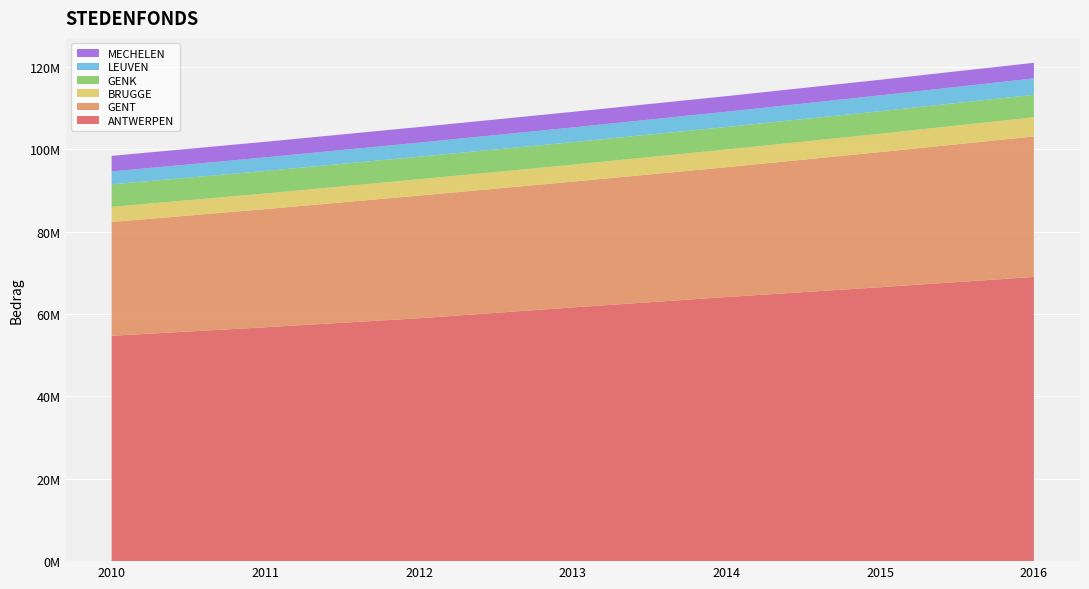

Reading left to right, transcribe all the data shown in this chart.

ANTWERPEN: 54703905	56769970	58955036	61587312	64107224	66490470	68983146
GENT: 27611628	28677272	29765173	30528155	31512648	32792081	34094845
BRUGGE: 3679385	3795825	3977406	4114358	4296063	4459208	4650707
GENK: 5467773	5467773	5467773	5467773	5467773	5467773	5467773
LEUVEN: 3123571	3289627	3416589	3573547	3697628	3846326	3979074
MECHELEN: 3781211	3781211	3781211	3781211	3781211	3781211	3781211